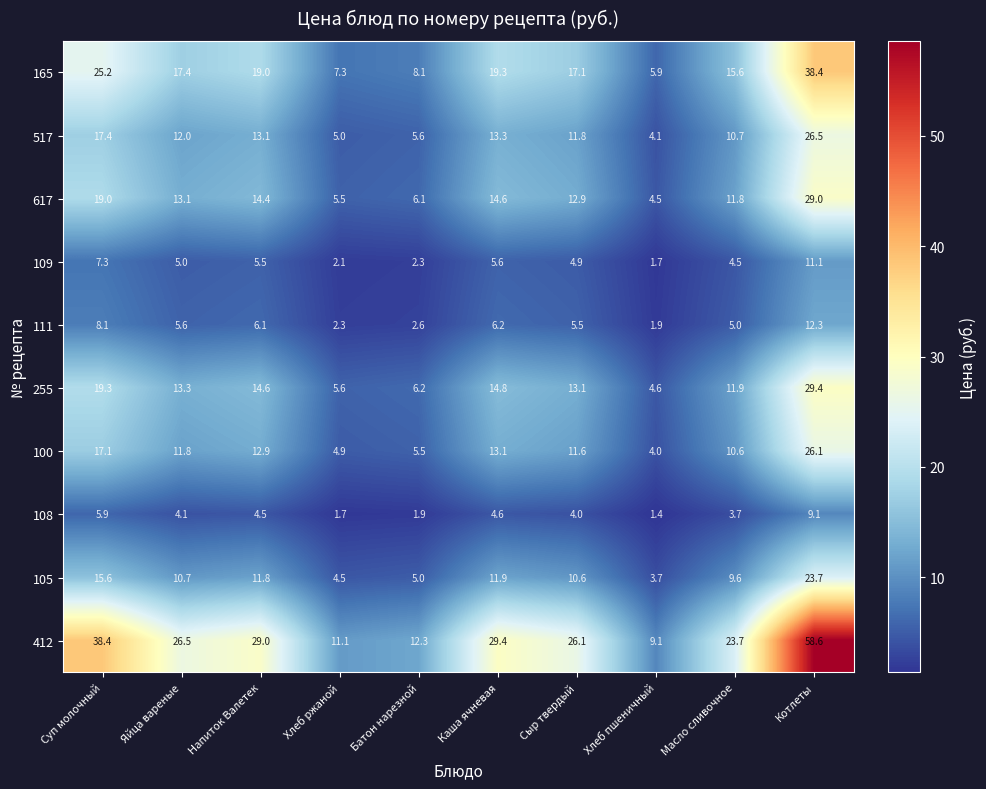

List the series in order of their peak value, lowest first.

108, 109, 111, 105, 100, 517, 617, 255, 165, 412